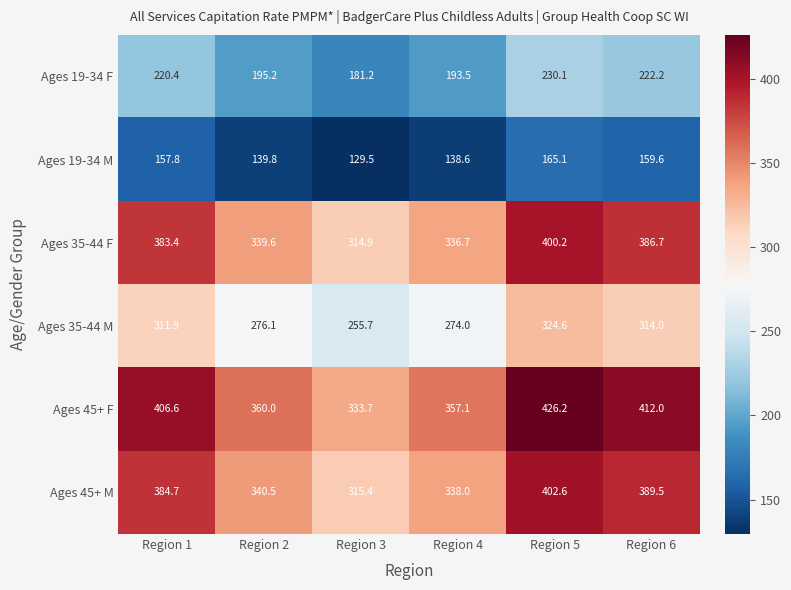

What is the difference between the highest and lowest values at Region 1?

248.8